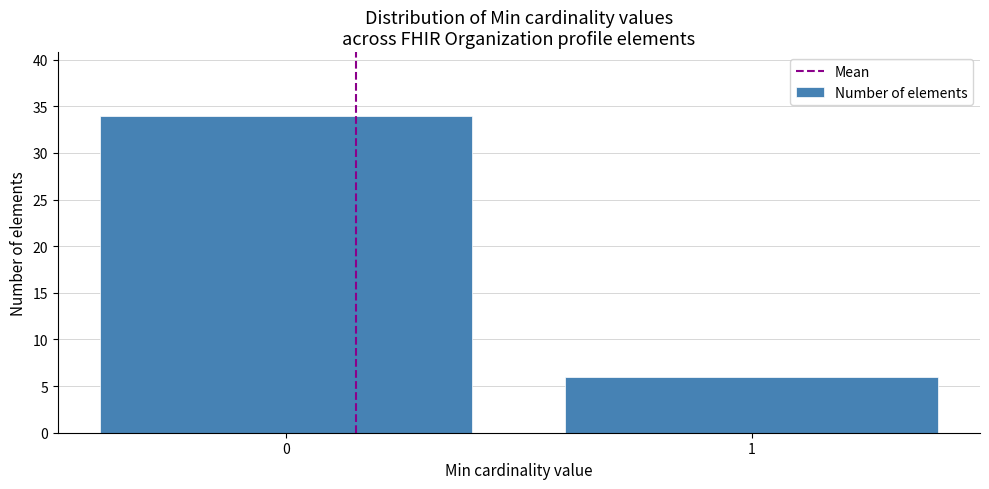

Reading left to right, transcribe all the data shown in this chart.

0=34	1=6